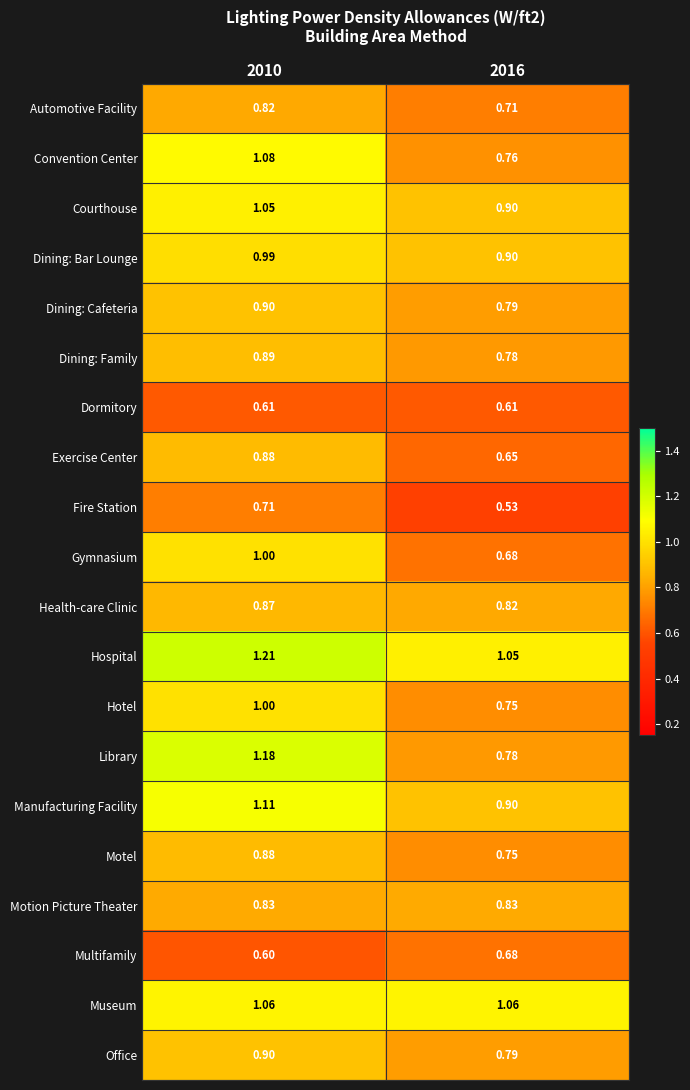

Which series has the largest range (max minus min)?

Library